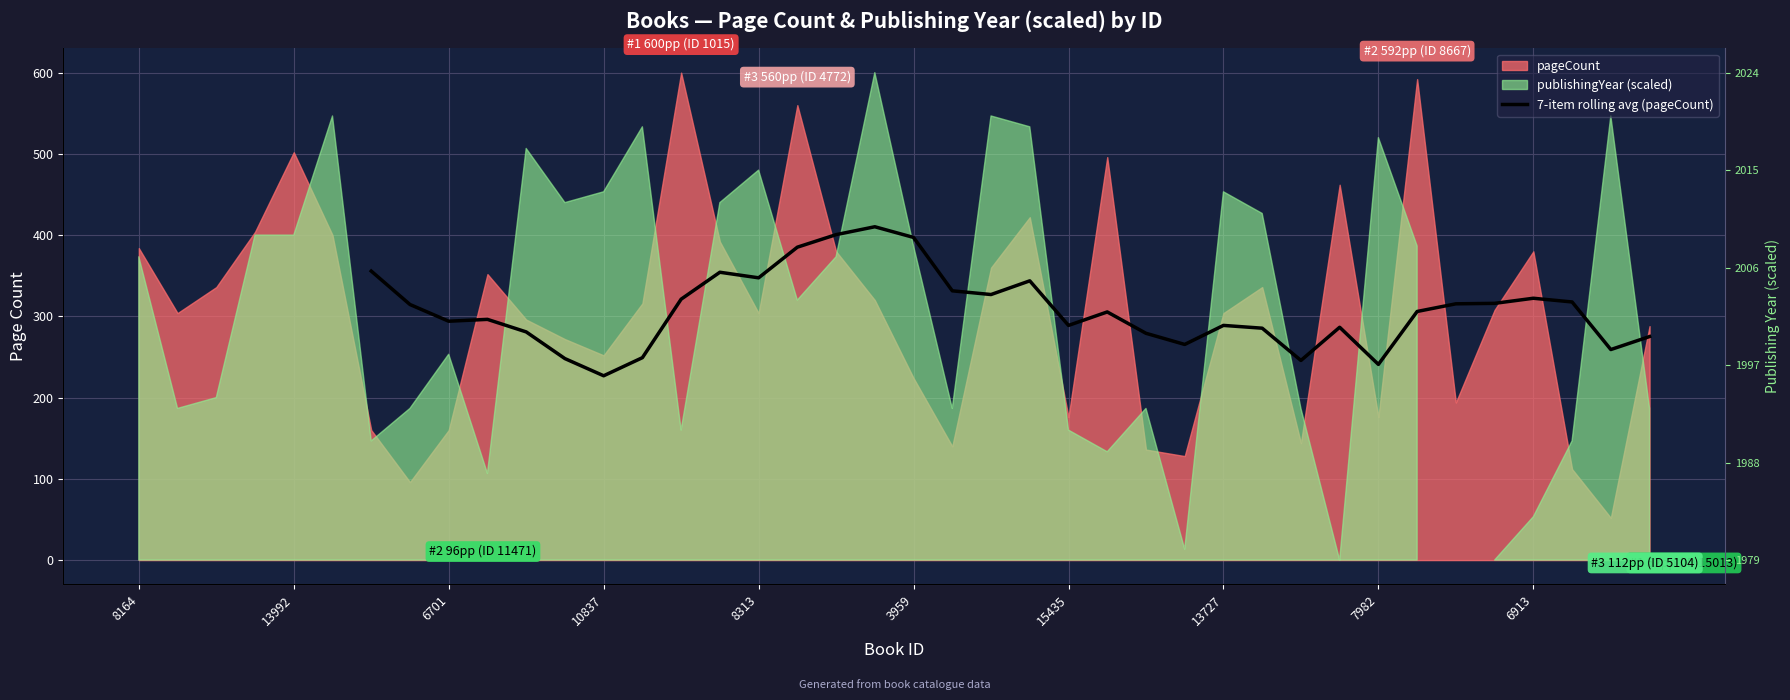

What is the average value?

308.3